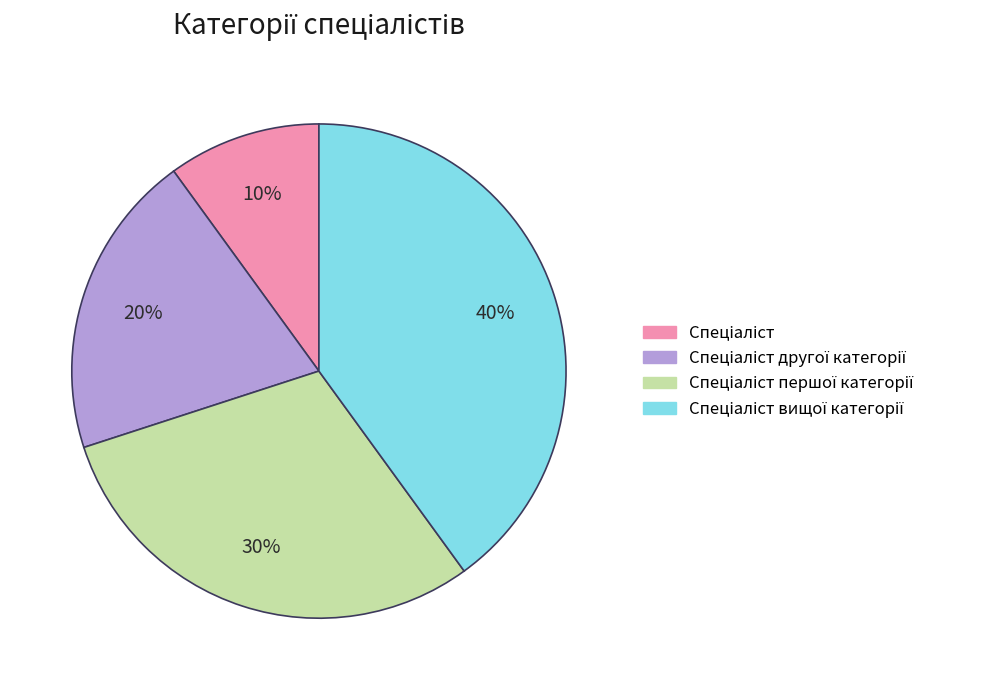

To the nearest percent, what is the difference between the largest and smallest slice percentages?

30%